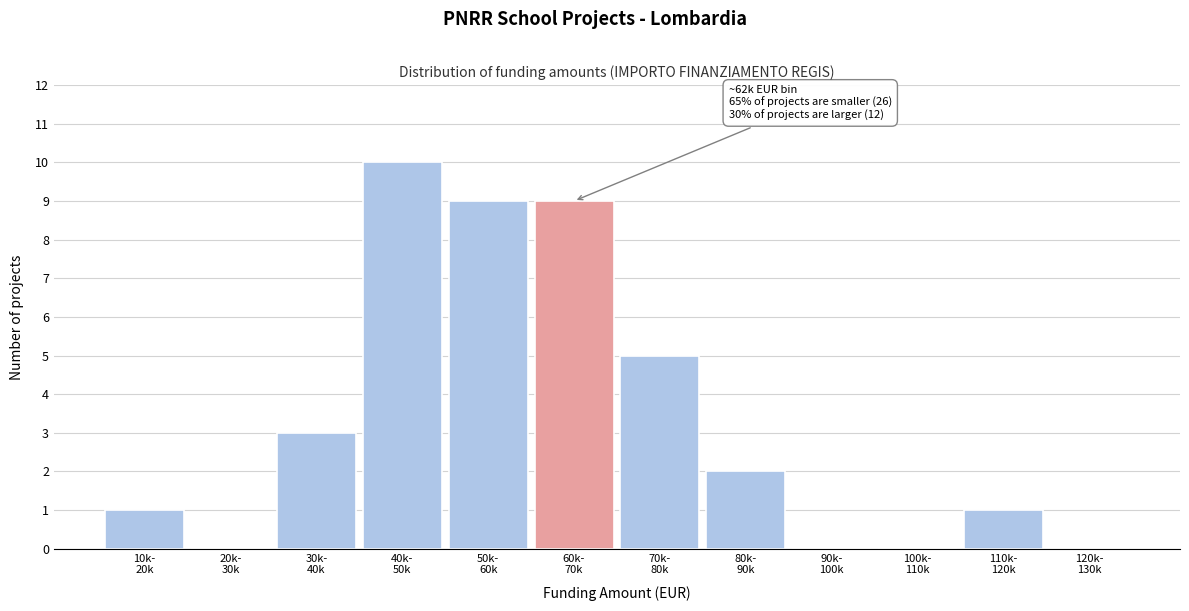

What is the sum of all values?

40